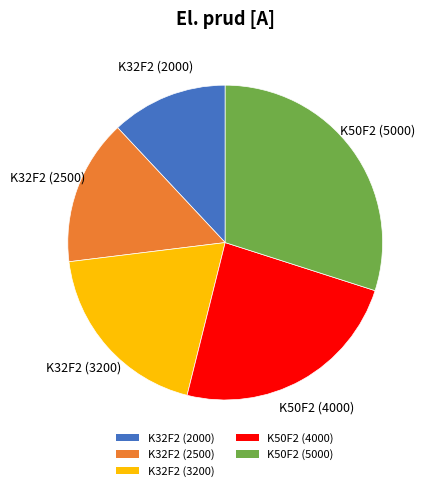

Does K32F2 (2000) account for over 50% of the chart?

No